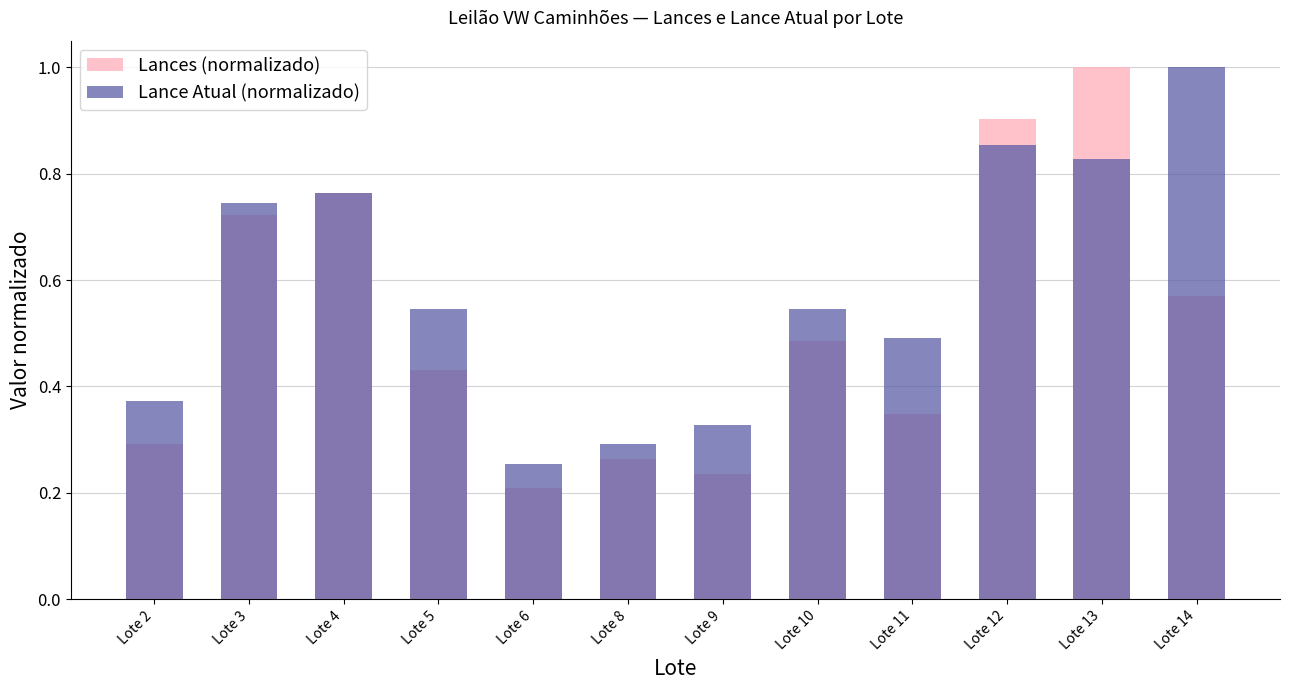

Which series changed the most between Lote 2 and Lote 4?

Lances (normalizado)